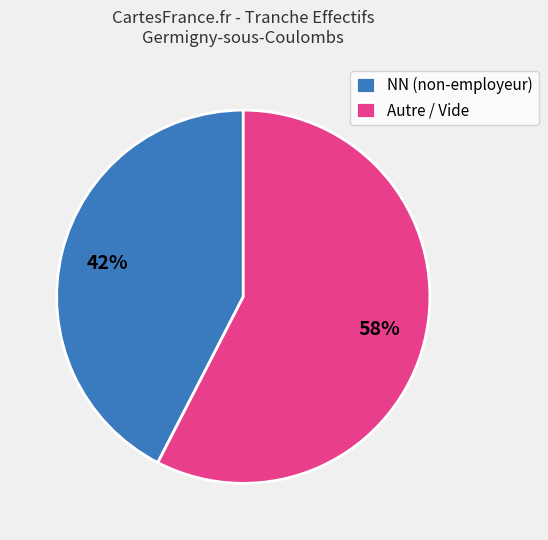

Which category has the biggest portion of the pie?

Autre / Vide